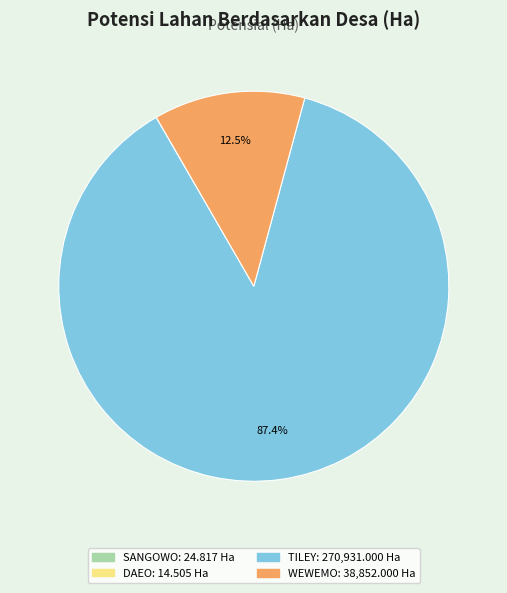

What is the total percentage of TILEY and WEWEMO?

100.0%